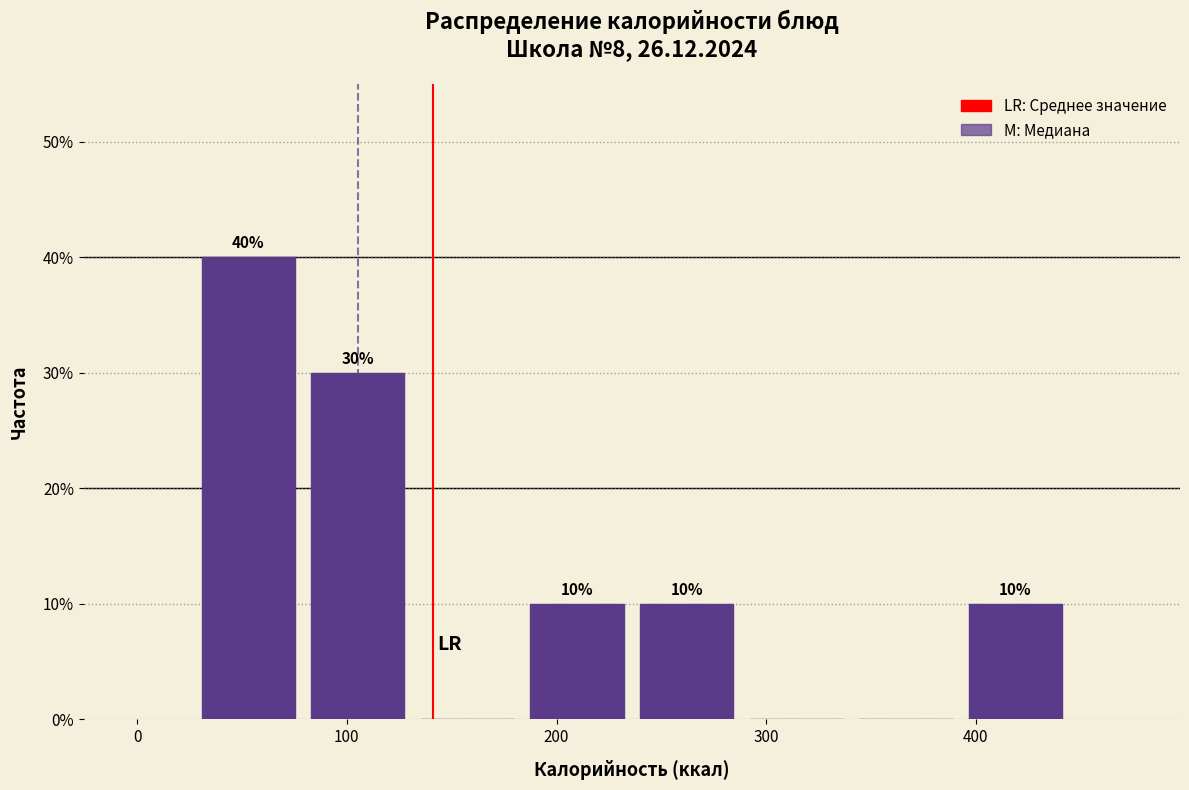

Over which range of the x-axis is the bar tallest?

30 to 80